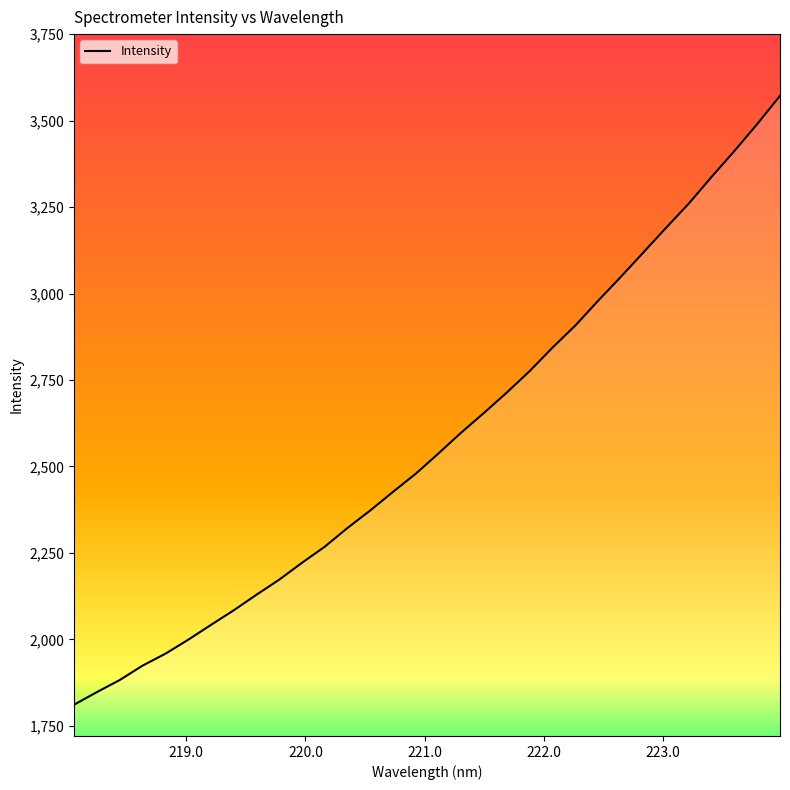

What is the maximum value shown in the chart?

3571.6